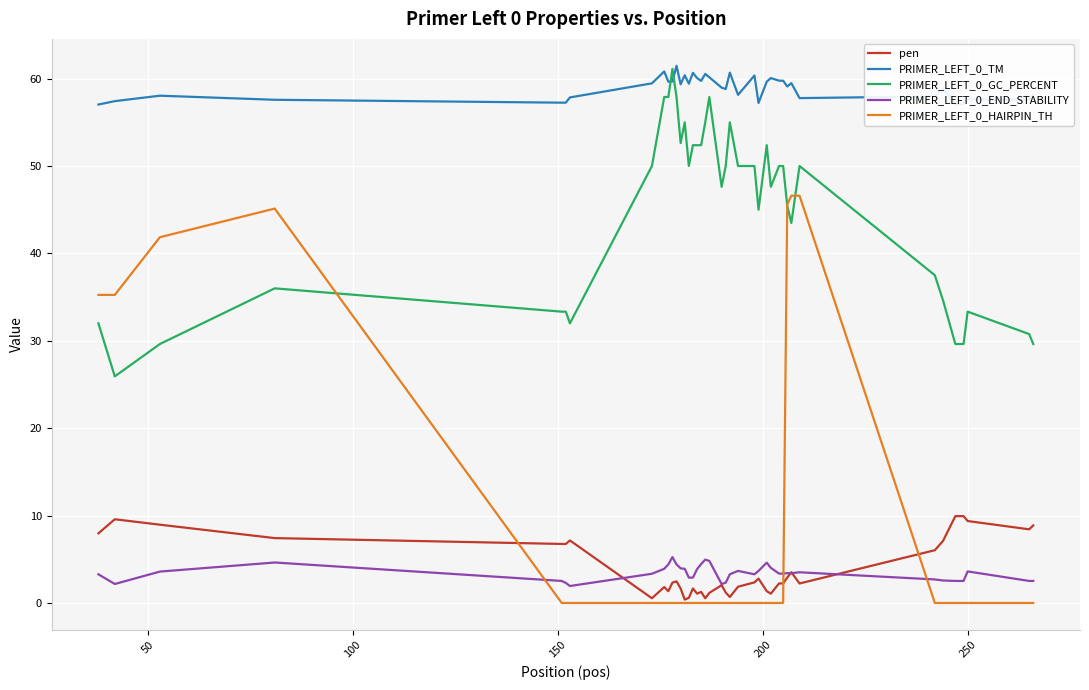

Which series has the largest range (max minus min)?

PRIMER_LEFT_0_HAIRPIN_TH